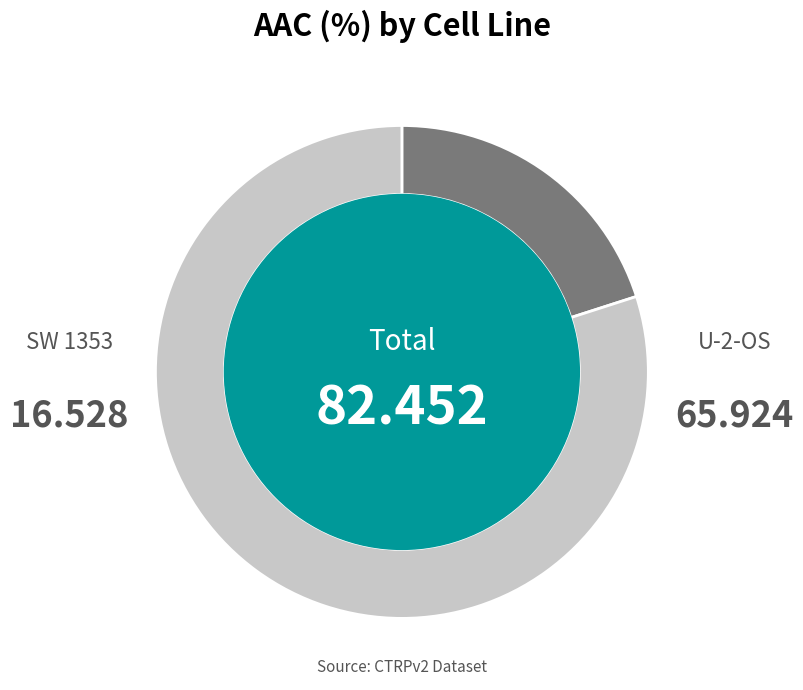

Combined, do U-2-OS and SW 1353 account for over 50%?

Yes